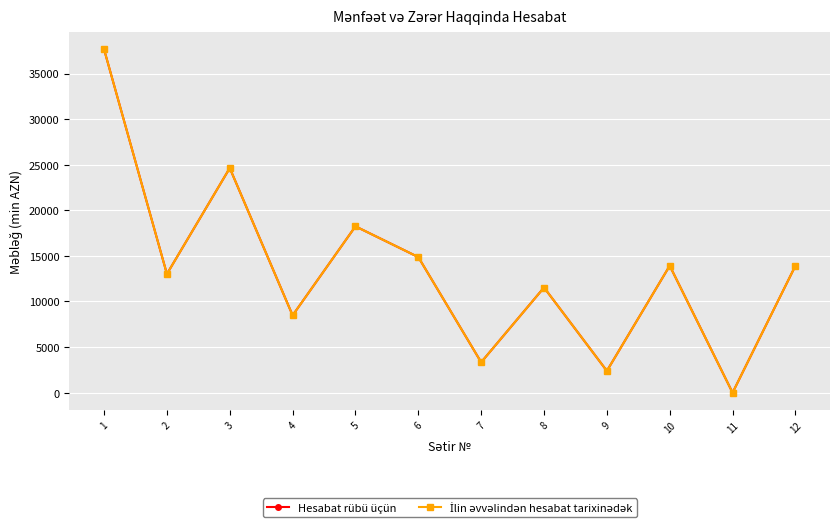

At which label does Hesabat rübü üçün reach its minimum?

11